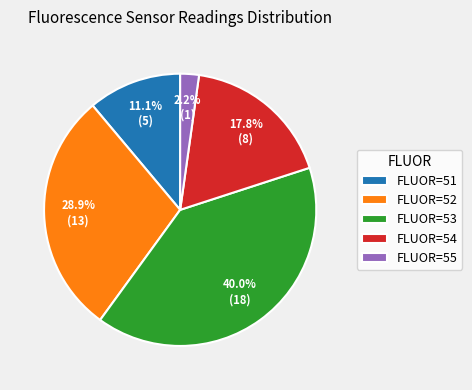

What percentage is NOT represented by FLUOR=54?

82.2%